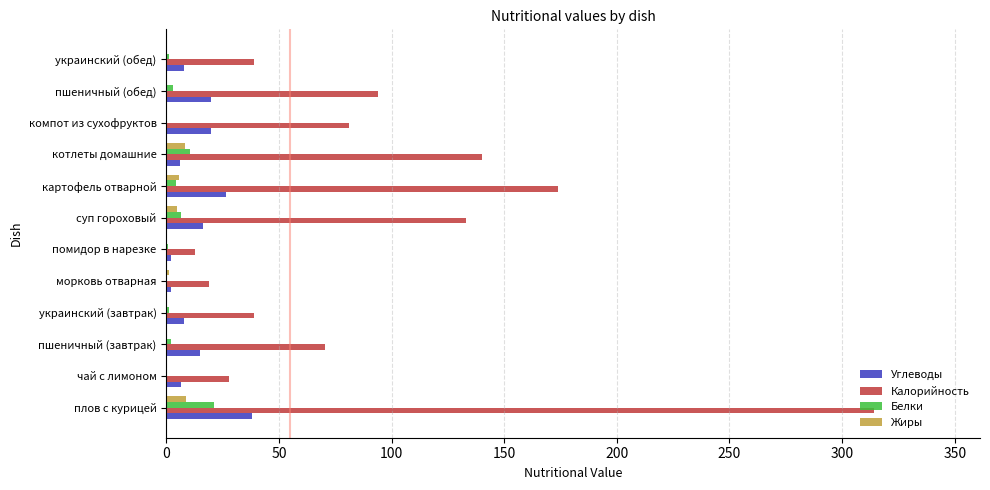

What is the highest value of the Жиры series?

8.6